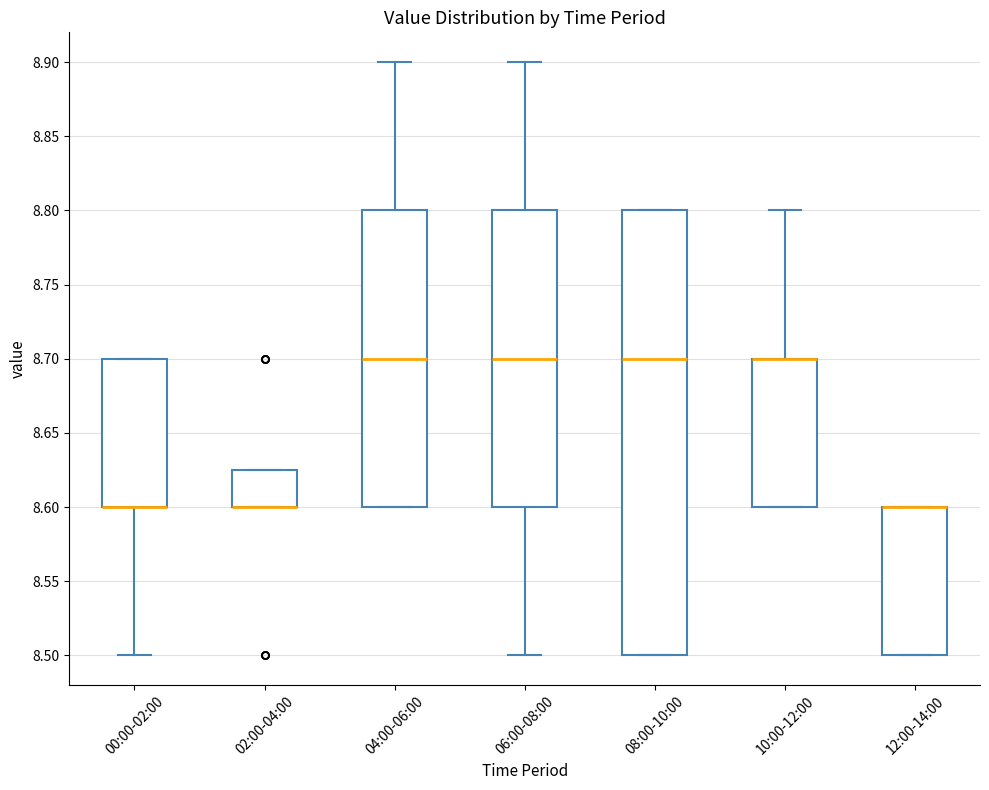

Reading left to right, read every box against the y-axis: the position of its median line, the range the box covers, and the ends of its whiskers. The values are not printed on the chart, so give them approximately, as read against the axis.

00:00-02:00: median 8.600 (drawn on the box's lower edge), box 8.600 to 8.700, whiskers 8.500 to 8.700
02:00-04:00: median 8.600 (drawn on the box's lower edge), box 8.600 to 8.625, whiskers 8.600 to 8.625
04:00-06:00: median 8.700, box 8.600 to 8.800, whiskers 8.600 to 8.900
06:00-08:00: median 8.700, box 8.600 to 8.800, whiskers 8.500 to 8.900
08:00-10:00: median 8.700, box 8.500 to 8.800, whiskers 8.500 to 8.800
10:00-12:00: median 8.700 (drawn on the box's upper edge), box 8.600 to 8.700, whiskers 8.600 to 8.800
12:00-14:00: median 8.600 (drawn on the box's upper edge), box 8.500 to 8.600, whiskers 8.500 to 8.600